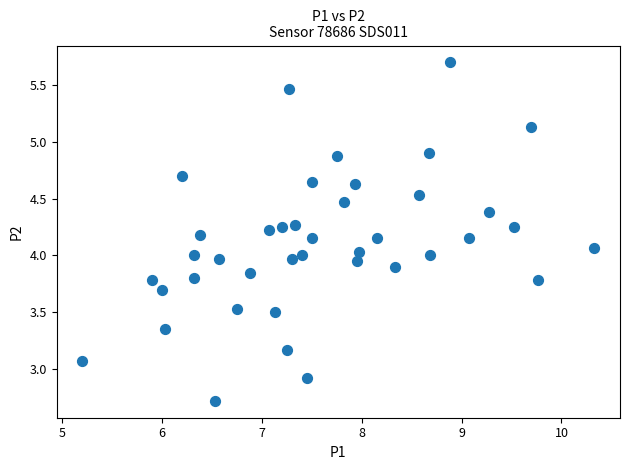

What is the range of Y values (max minus min)?

3.0